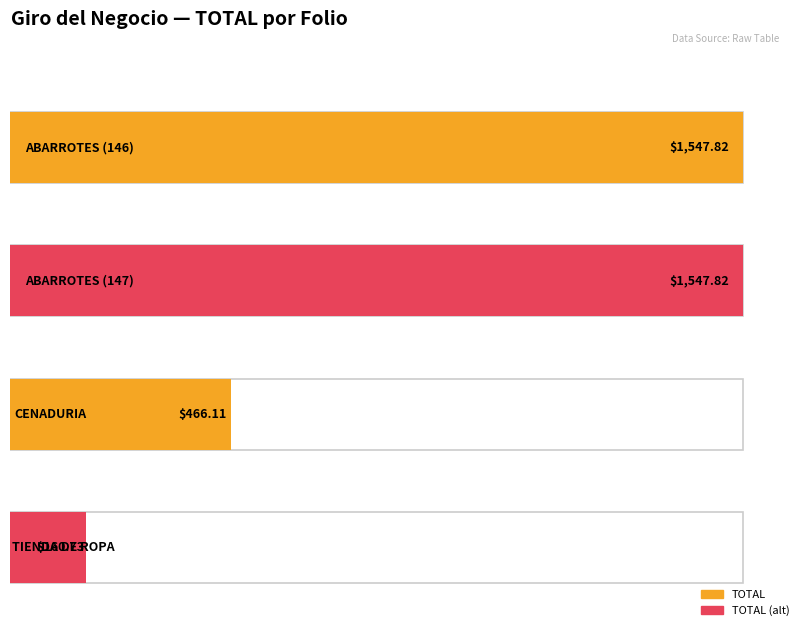

Rank the categories by value from highest to lowest.

ABARROTES (146), ABARROTES (147), CENADURIA, TIENDA DE ROPA